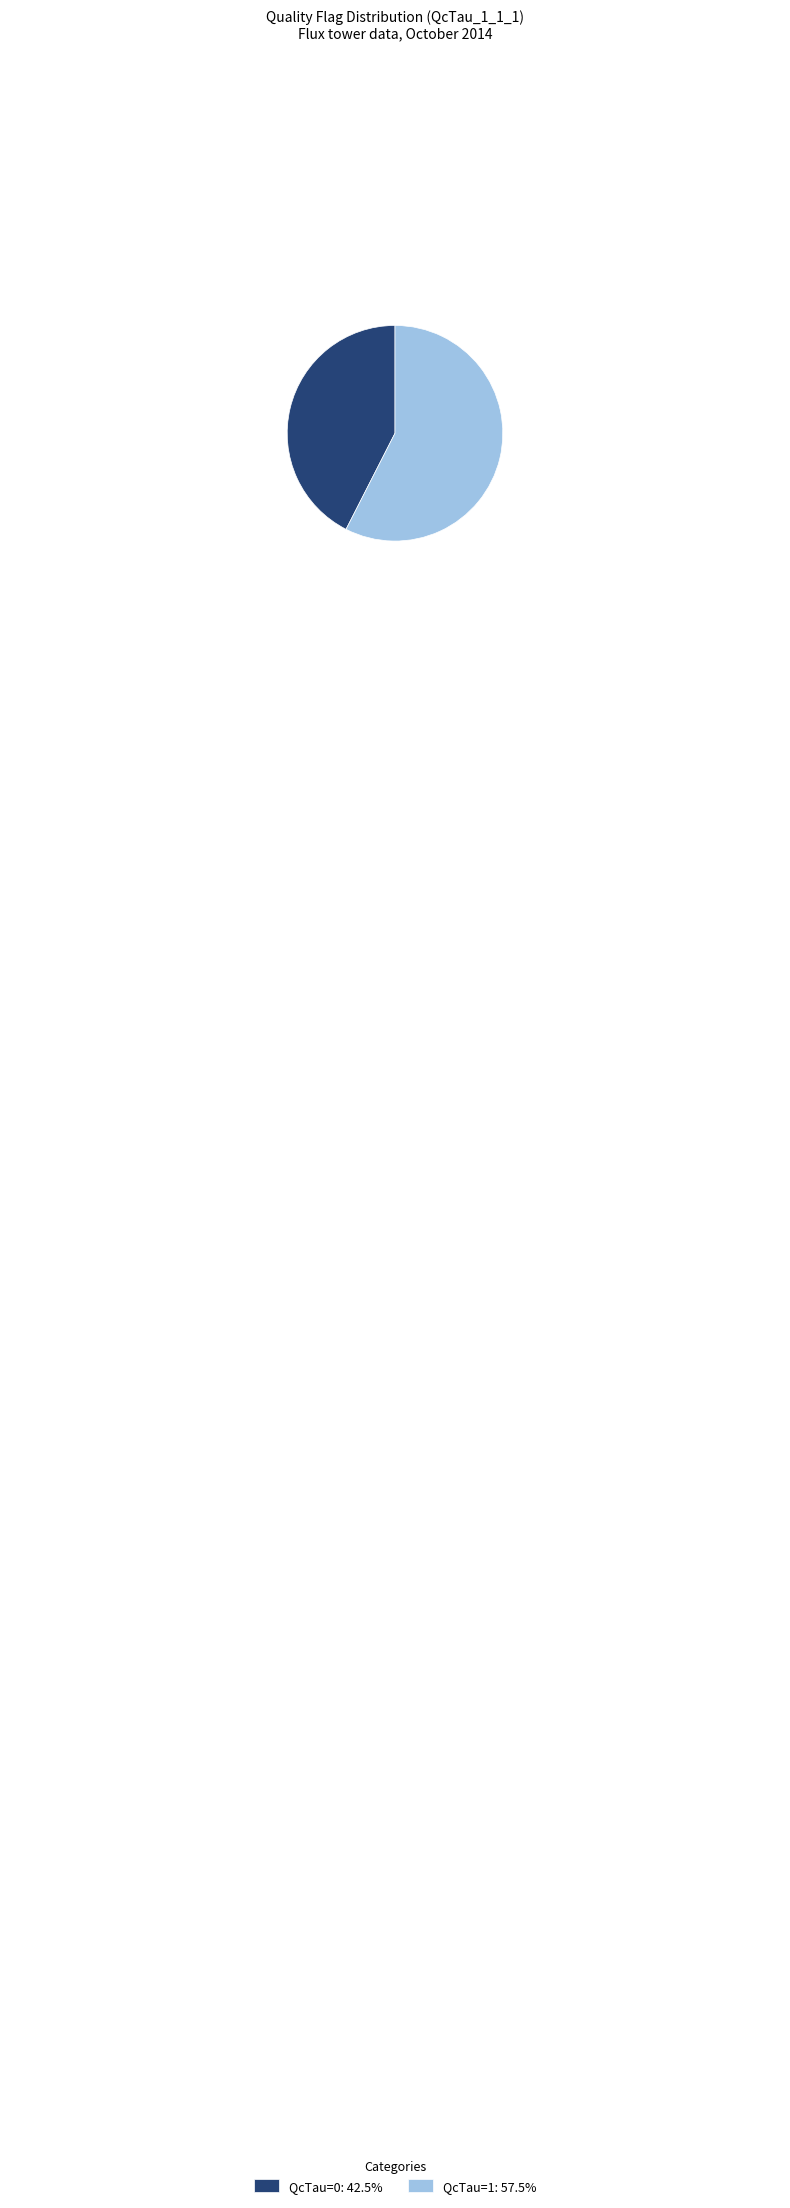

Does any single category account for the majority?

Yes